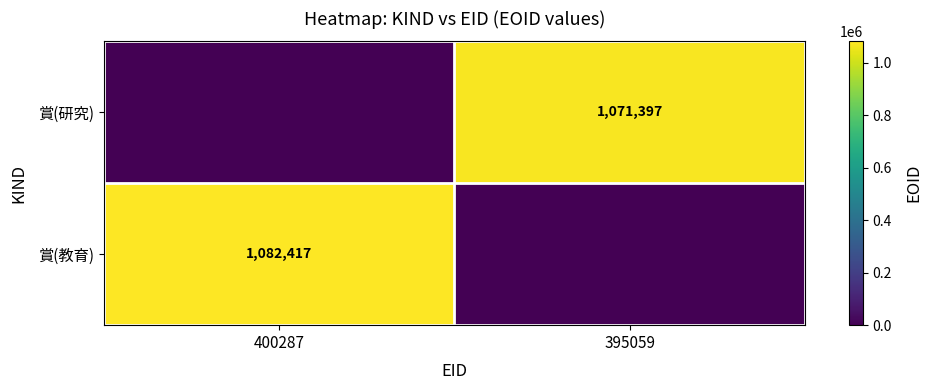

The value of 賞(研究) at 395059 is 410053. True or false?

False